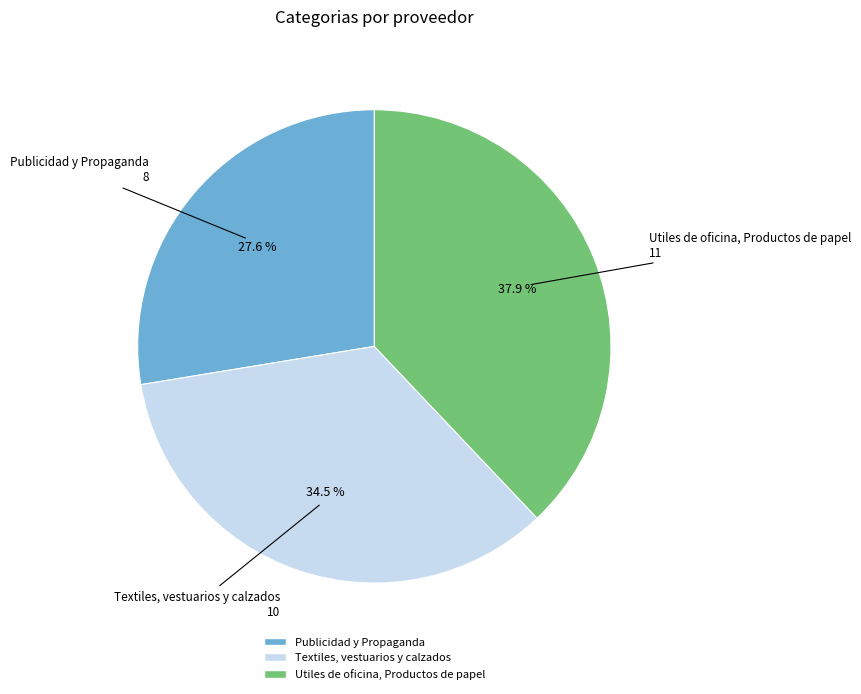

Count the number of slices in the pie.

3